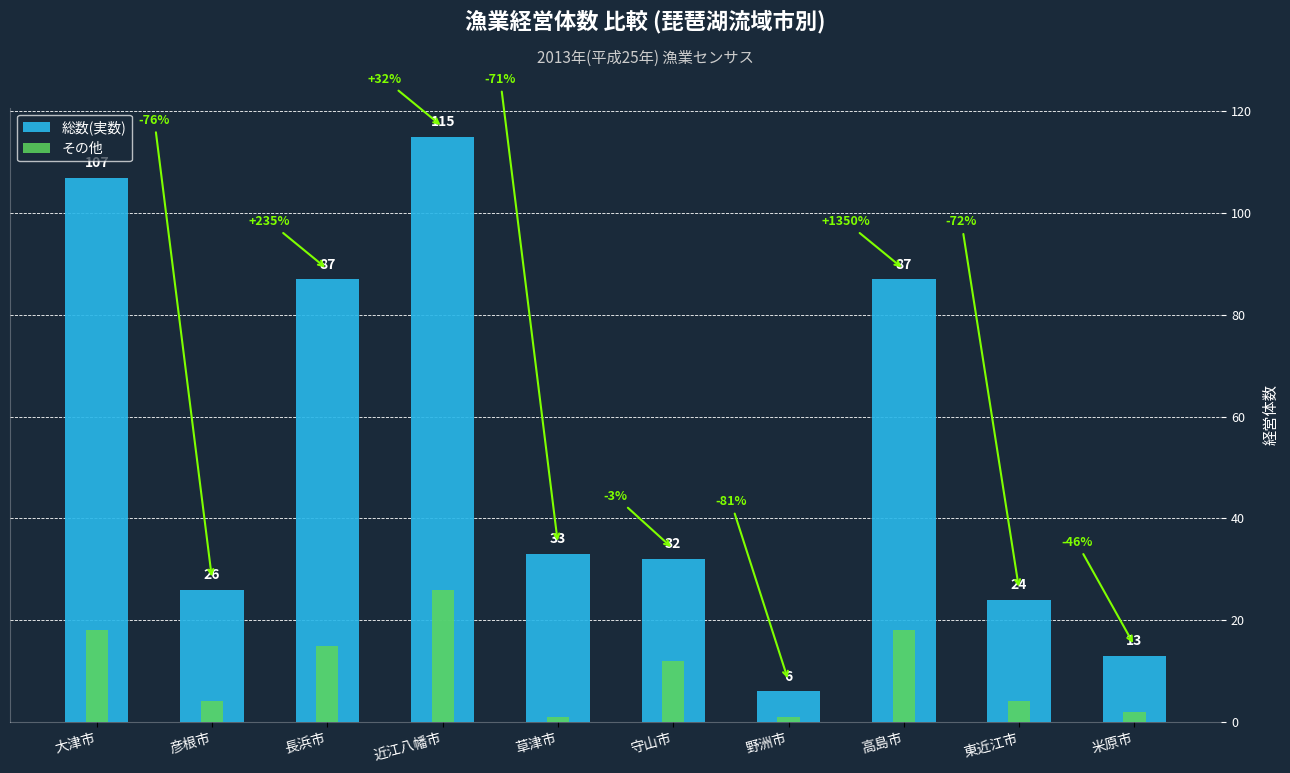

At which label is その他 closest to 13?

守山市